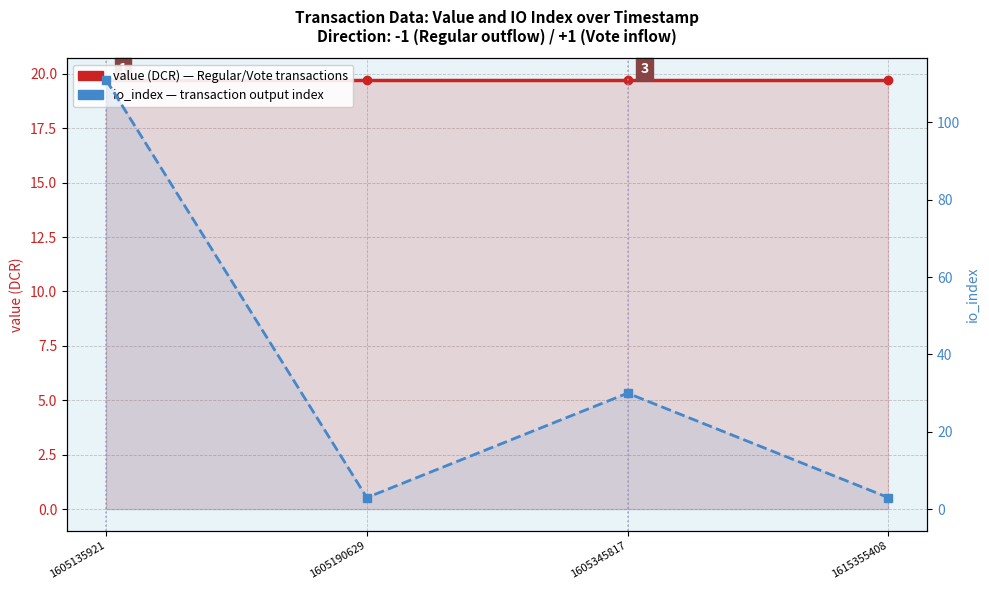

Reading right to left, what are all the values shown in this chart?

value: 19.7	19.7	19.7	19.7
io_index: 3.0	30.0	3.0	111.0